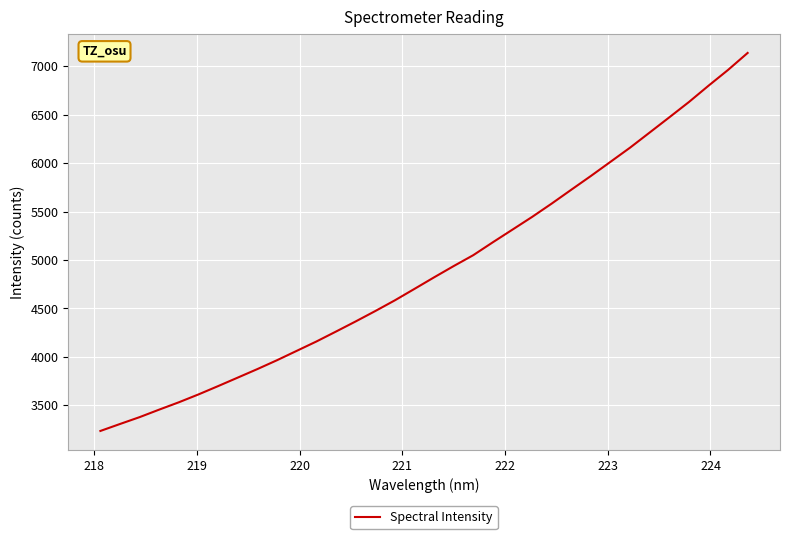

How many lines are shown in the chart?

1